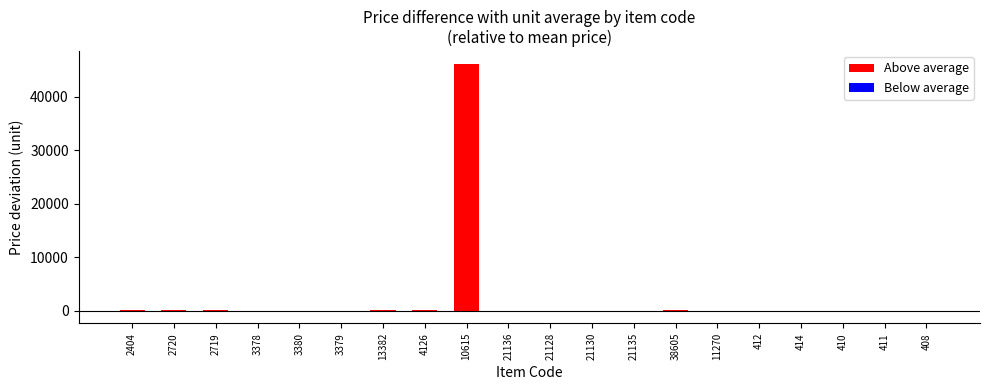

Are the bars horizontal?

No